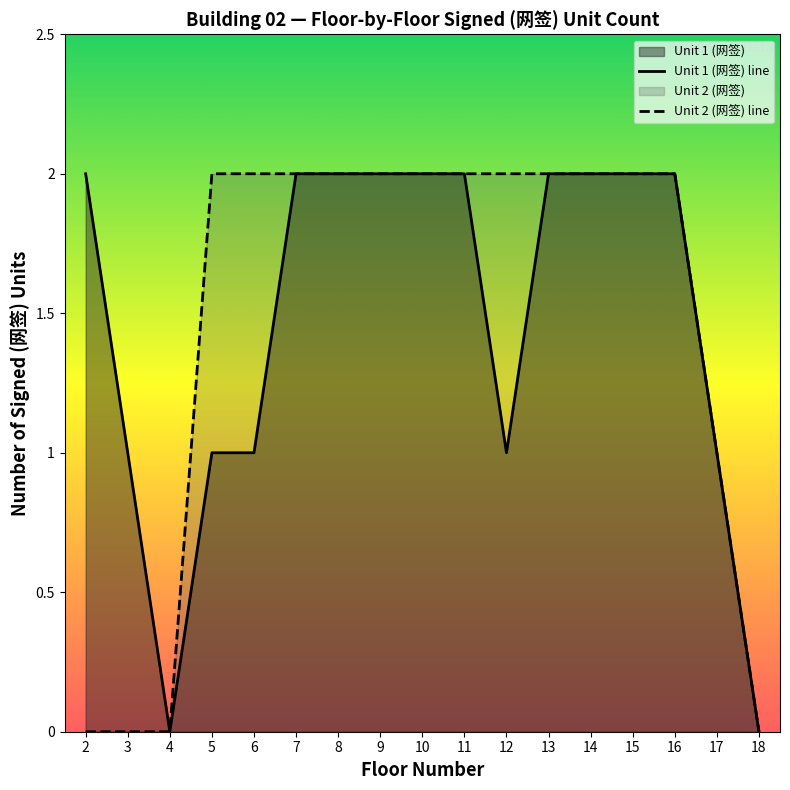

At which label does Unit 1 (网签) line reach its peak?

2